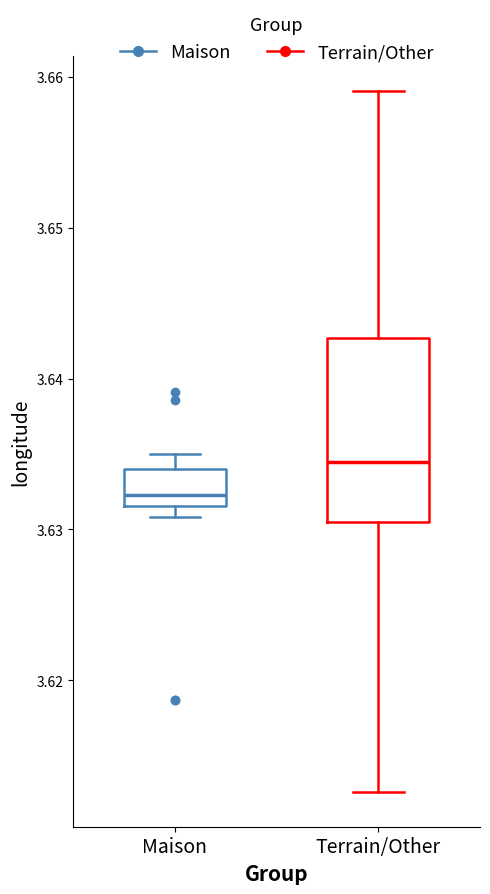

Reading left to right, transcribe this box plot: for each box, give where its median line is, the range the box spans, and where its two whiskers end, as read against the y-axis. The values are not printed on the chart, so give them approximately, as read against the axis.

Maison: median 3.632 (just above the box's lower edge), box 3.632 to 3.634, whiskers 3.631 to 3.635
Terrain/Other: median 3.634, box 3.631 to 3.643, whiskers 3.613 to 3.659